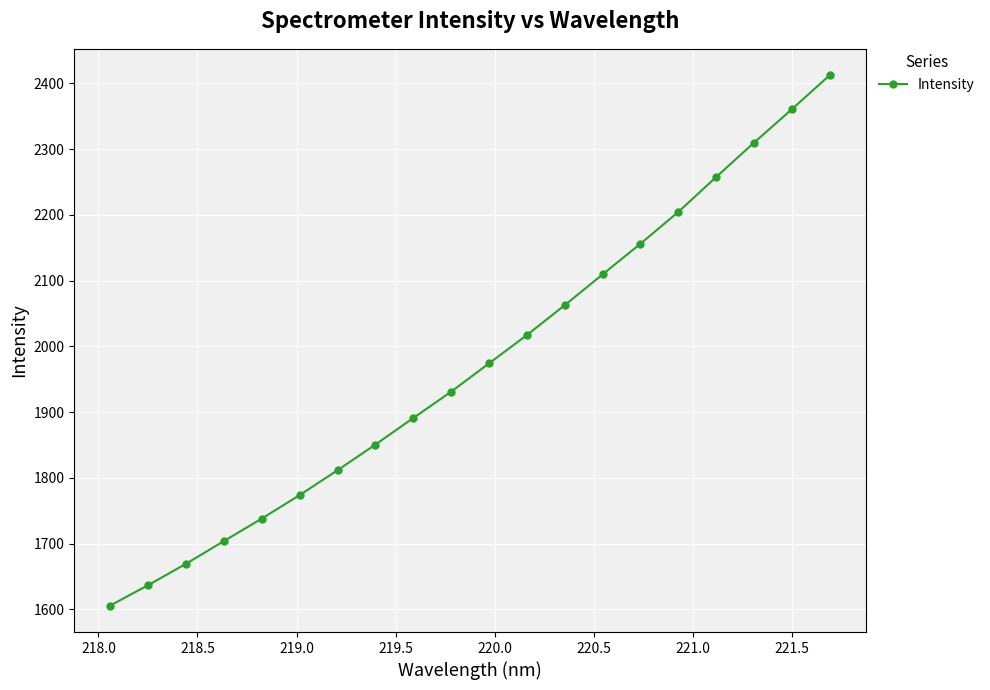

What is the maximum value shown in the chart?

2412.0